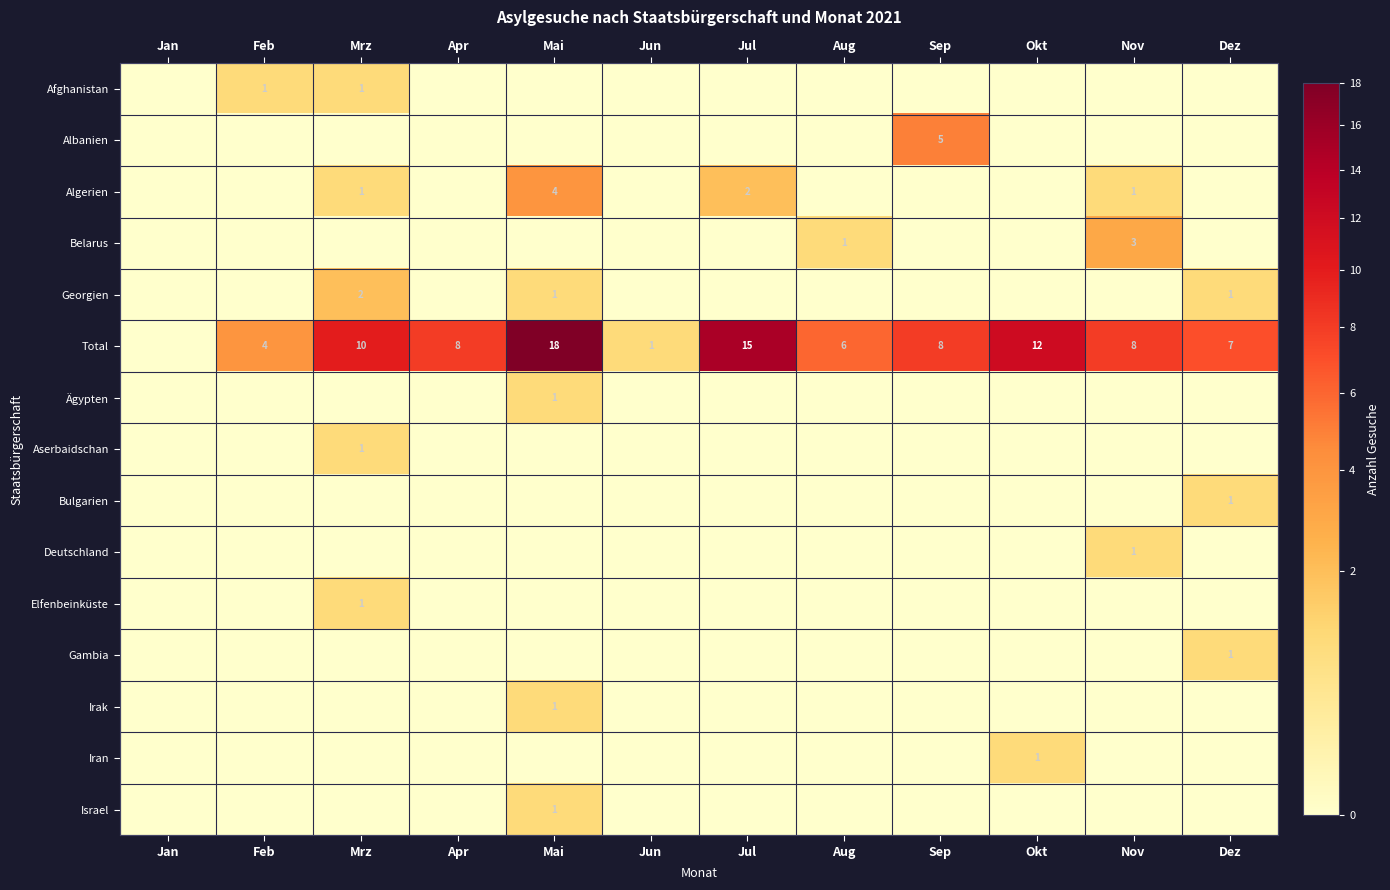

The value of Israel at Mai is 1. True or false?

True